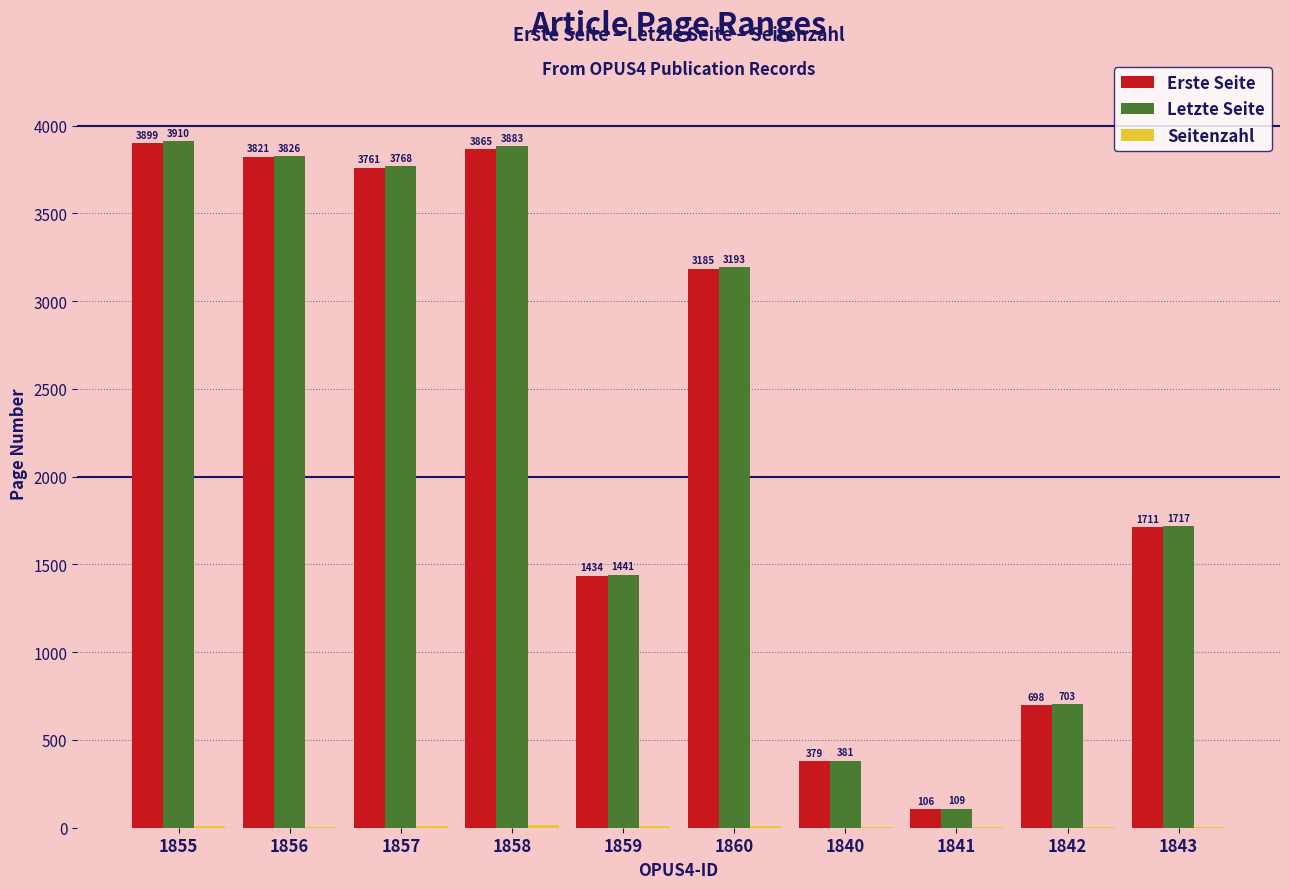

What is the sum of the Erste Seite values at 1842 and 1857?

4459